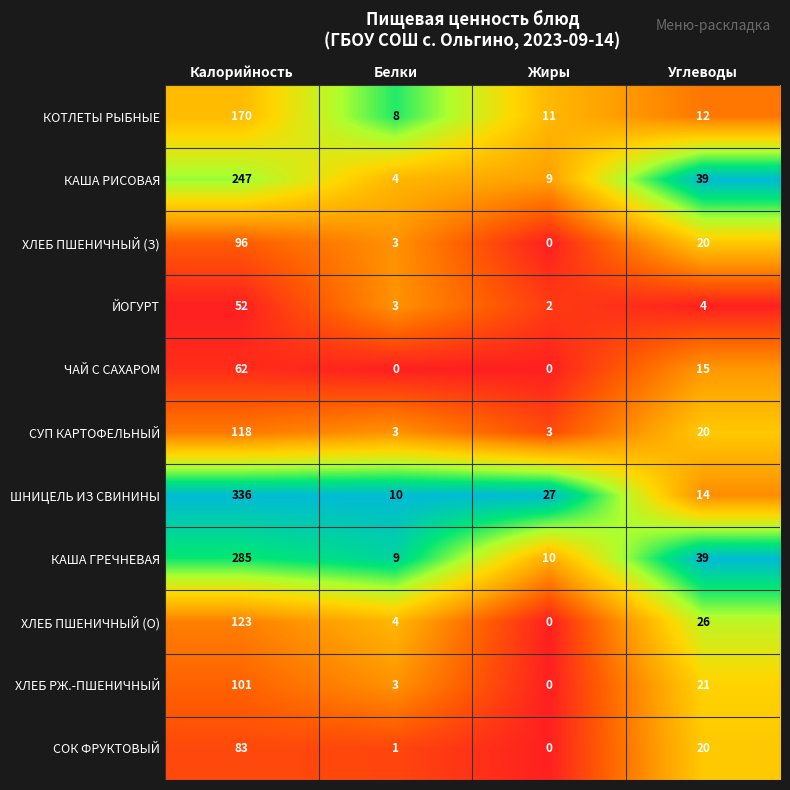

What is the maximum value shown in the chart?

336